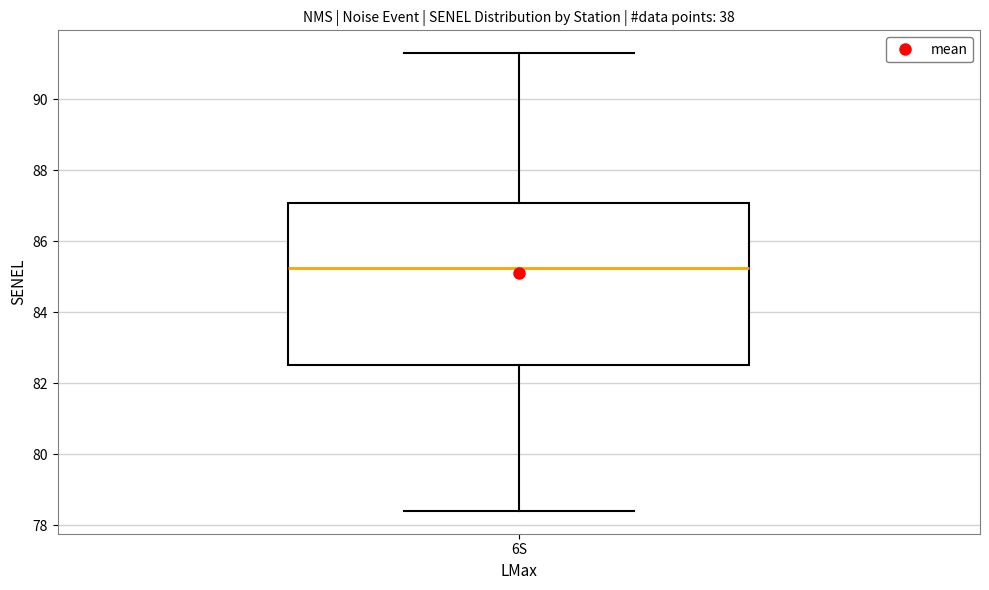

Transcribe this box plot: give where the median line is, the range the box spans, and where the two whiskers end, as read against the y-axis. The values are not printed on the chart, so give them approximately, as read against the axis.

median 85.2, box 82.6 to 87.0, whiskers 78.4 to 91.4